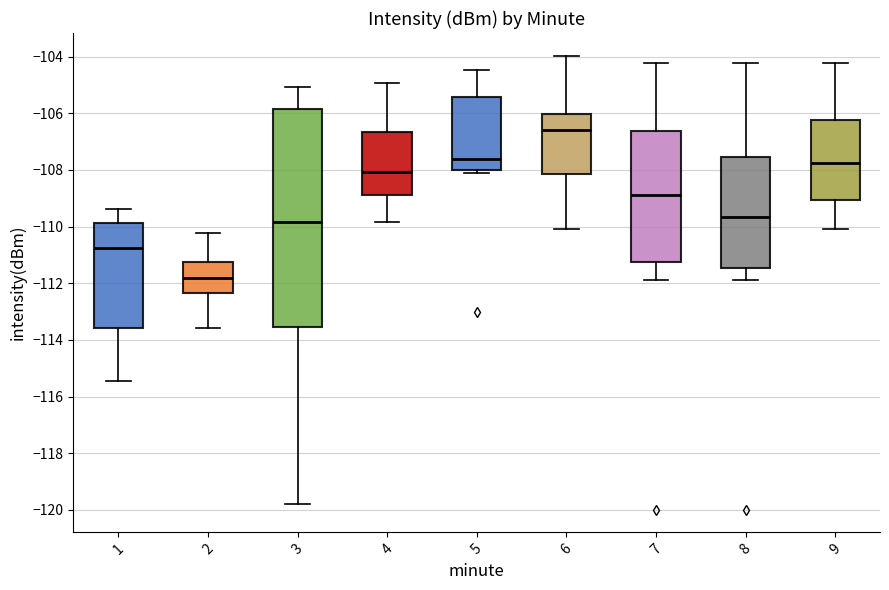

Reading left to right, transcribe this box plot: for each box, give where its median line is, the range the box spans, and where its two whiskers end, as read against the y-axis. The values are not printed on the chart, so give them approximately, as read against the axis.

1: median -110.8, box -113.6 to -109.8, whiskers -115.4 to -109.4
2: median -111.8, box -112.4 to -111.2, whiskers -113.6 to -110.2
3: median -109.8, box -113.6 to -105.8, whiskers -119.8 to -105.0
4: median -108.0, box -108.8 to -106.6, whiskers -109.8 to -105.0
5: median -107.6, box -108.0 to -105.4, whiskers -108.0 (just below the box's lower edge) to -104.4
6: median -106.6, box -108.2 to -106.0, whiskers -110.0 to -104.0
7: median -108.8, box -111.2 to -106.6, whiskers -112.0 to -104.2
8: median -109.6, box -111.4 to -107.6, whiskers -112.0 to -104.2
9: median -107.8, box -109.0 to -106.2, whiskers -110.0 to -104.2